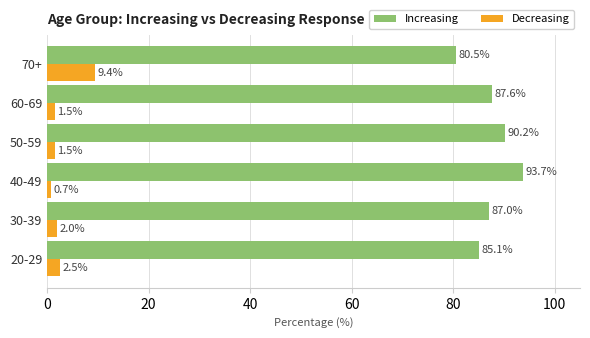

What is the total value across all series at 40-49?

94.4